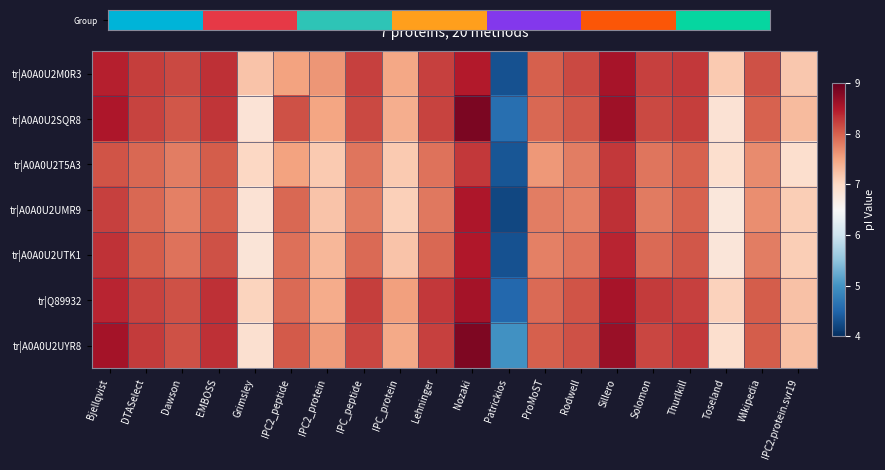

What is the sum of the tr|A0A0U2T5A3 values at Lehninger and EMBOSS?

15.9